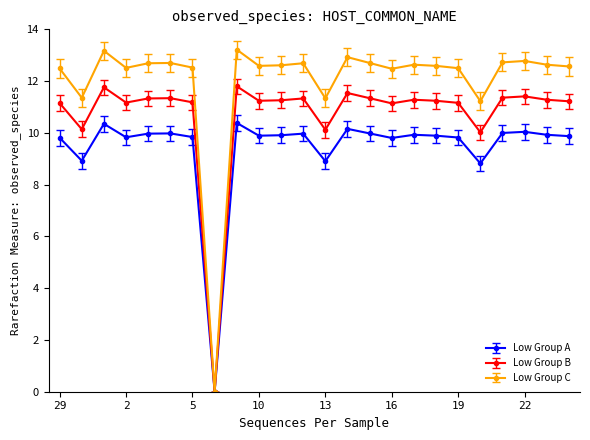

True or false: Low Group C has more than 2 interior local peaks.

True